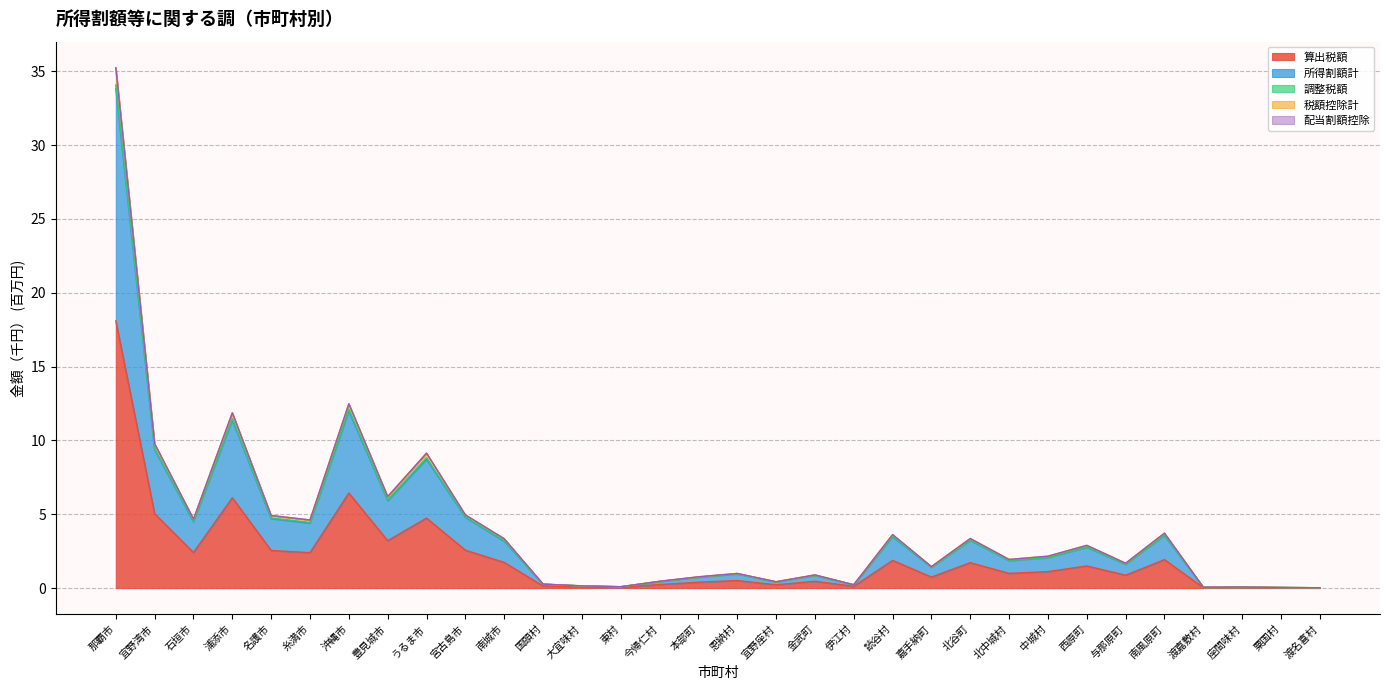

What is the highest value of the 算出税額 series?

18.1